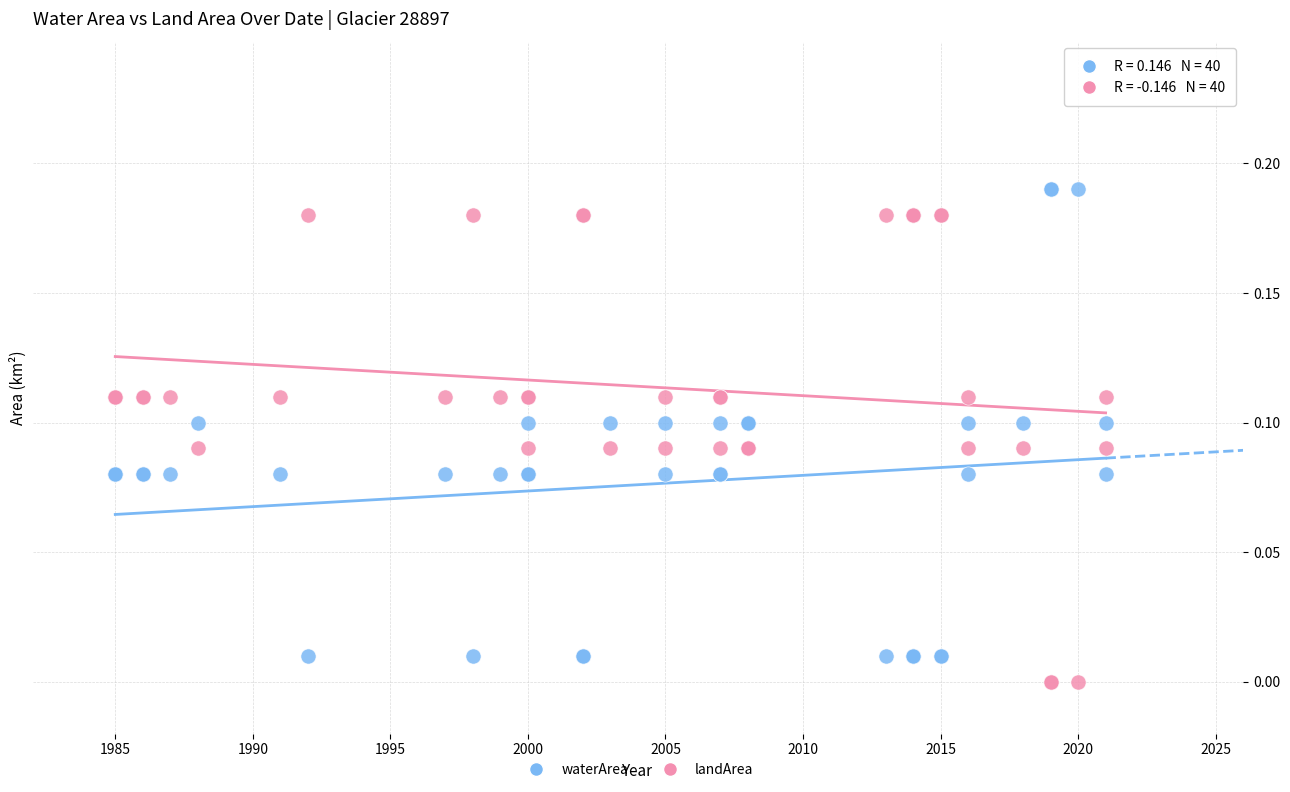

What is the X range (max minus min) for the scatter plot?

36.0